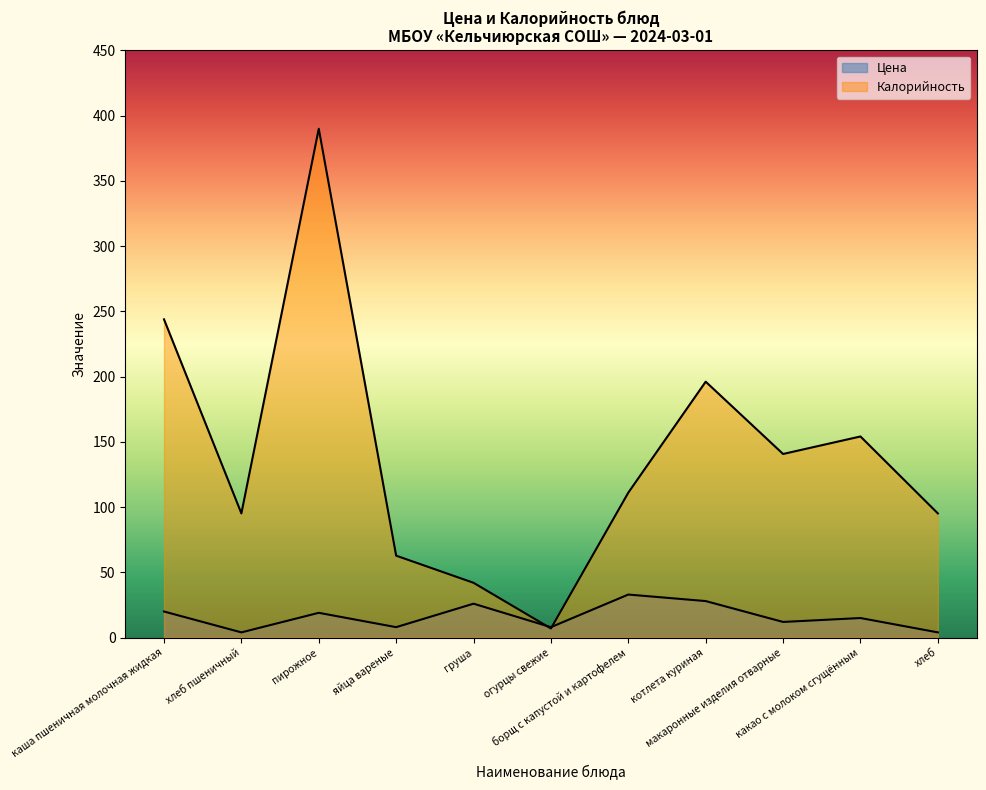

How many data points in Калорийность are above 111?

6